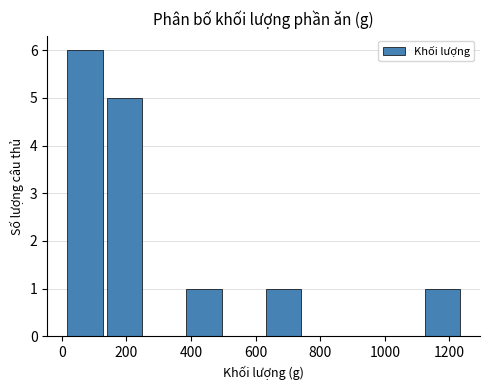

Over which range of the x-axis is the bar tallest?

20 to 140